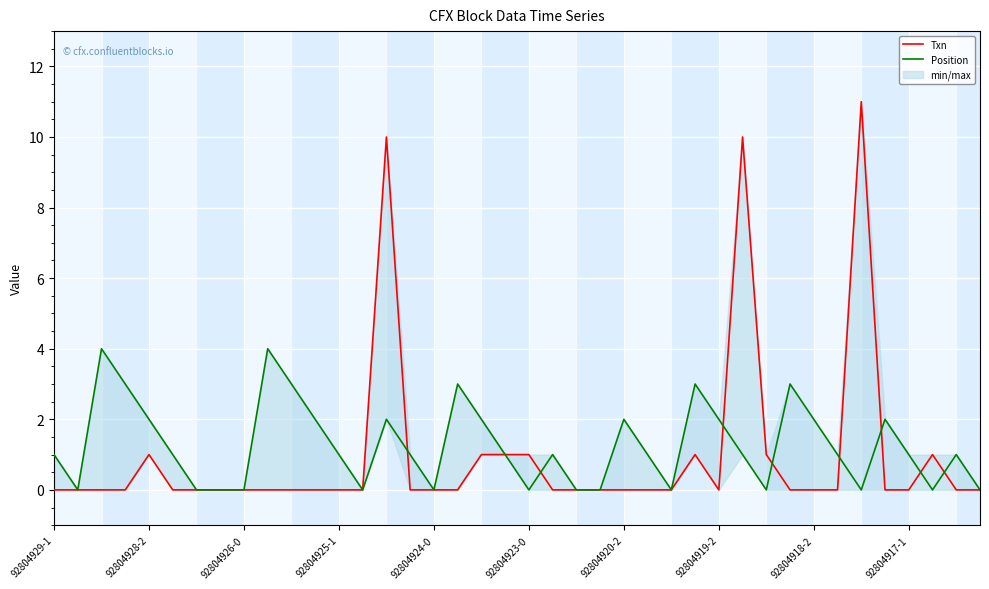

Which series has the widest spread of values?

Txn